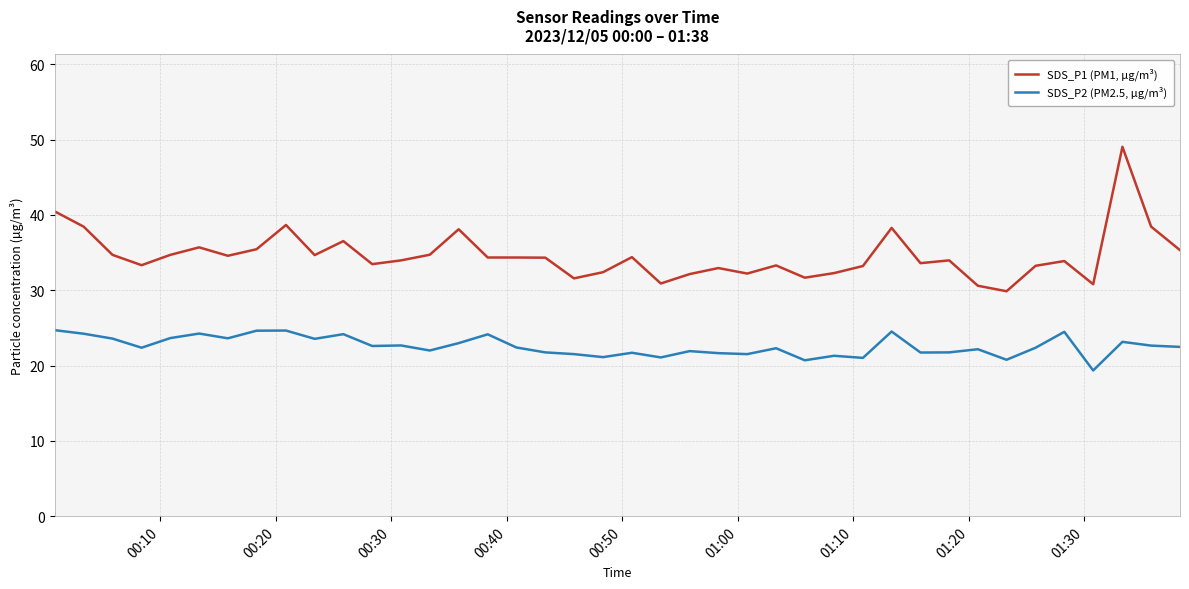

Which series has the widest spread of values?

SDS_P1 (PM1, µg/m³)